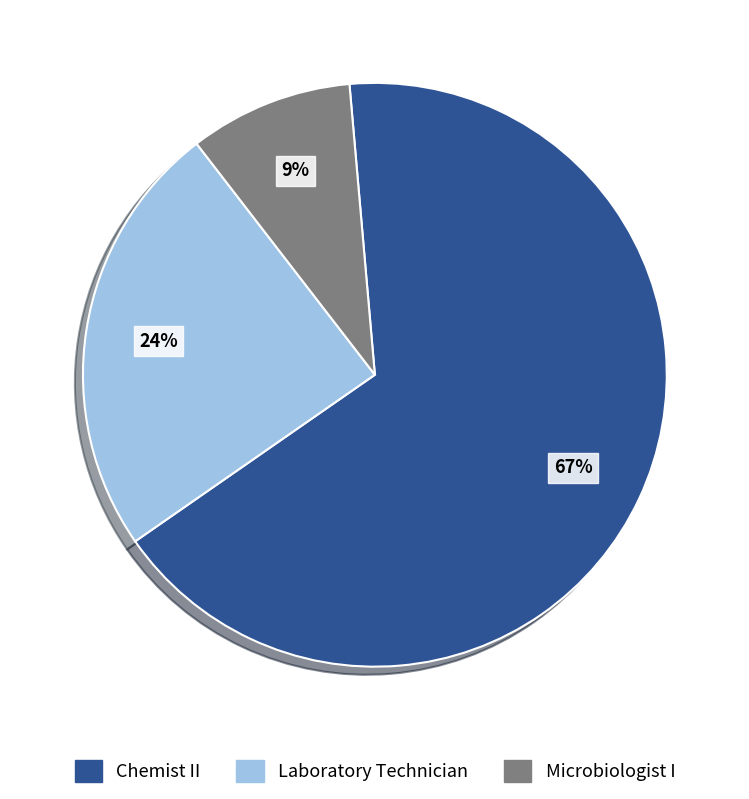

To the nearest percent, what is the combined percentage of Chemist II and Laboratory Technician?

91%